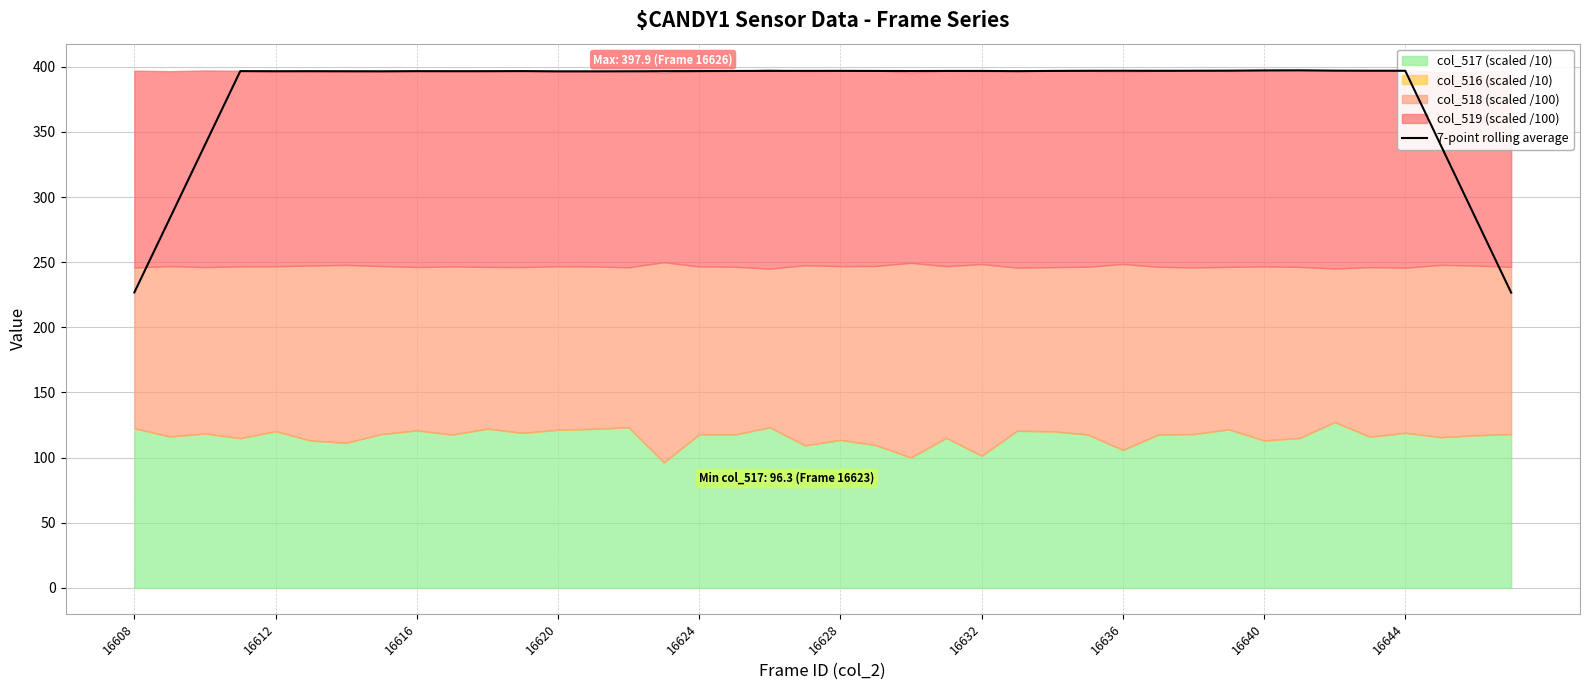

The value of 7-point rolling average at 16644 is 170.7. True or false?

False